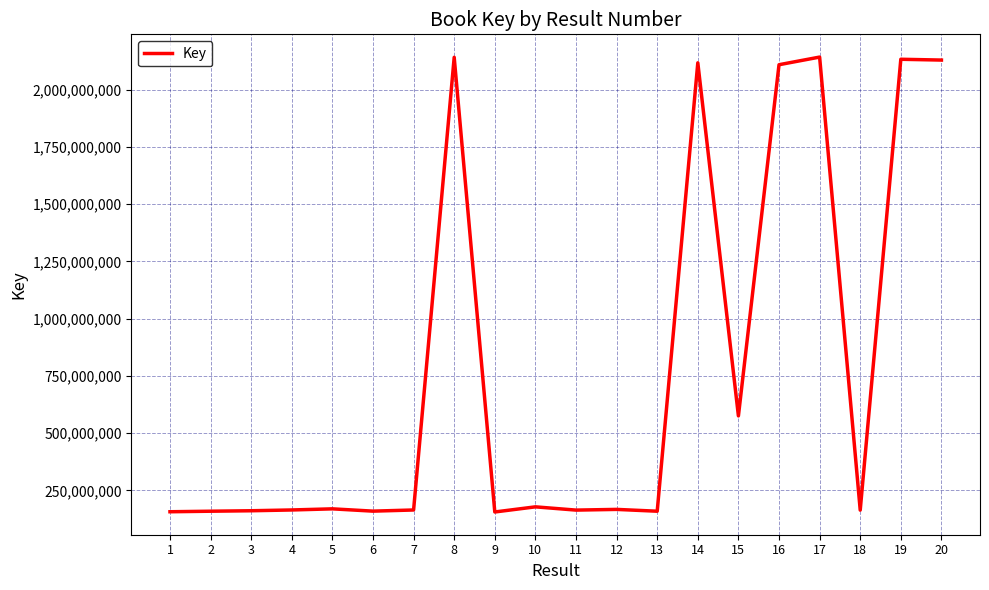

Does the chart display data point markers on the line(s)?

No